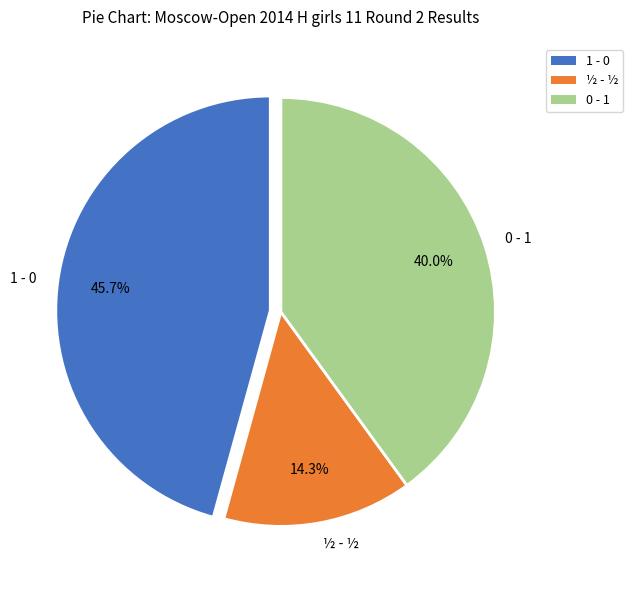

To the nearest percent, what is the average slice percentage?

33%